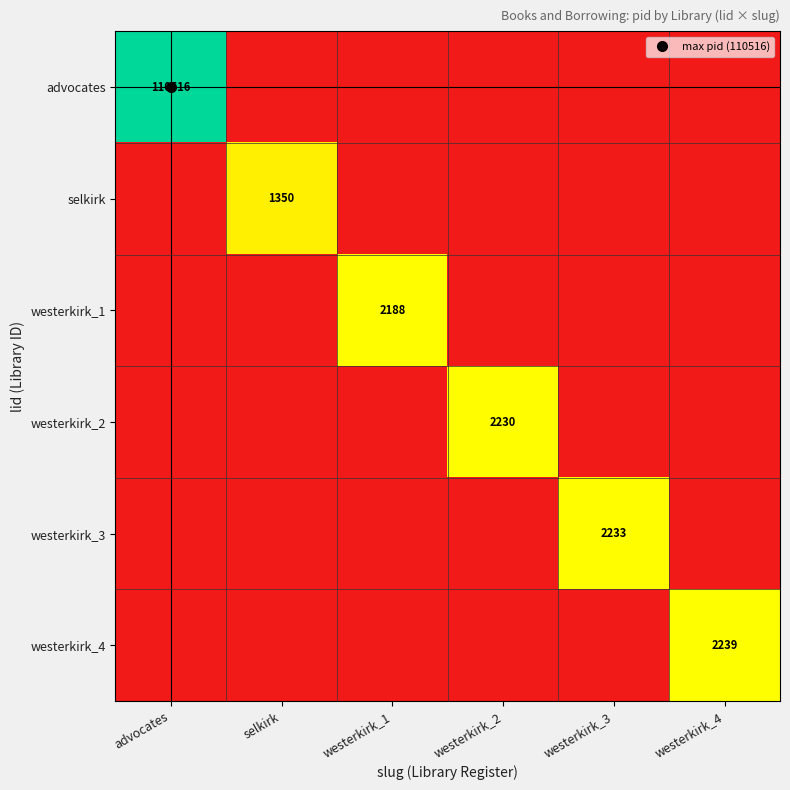

How many data points does each series have?

6